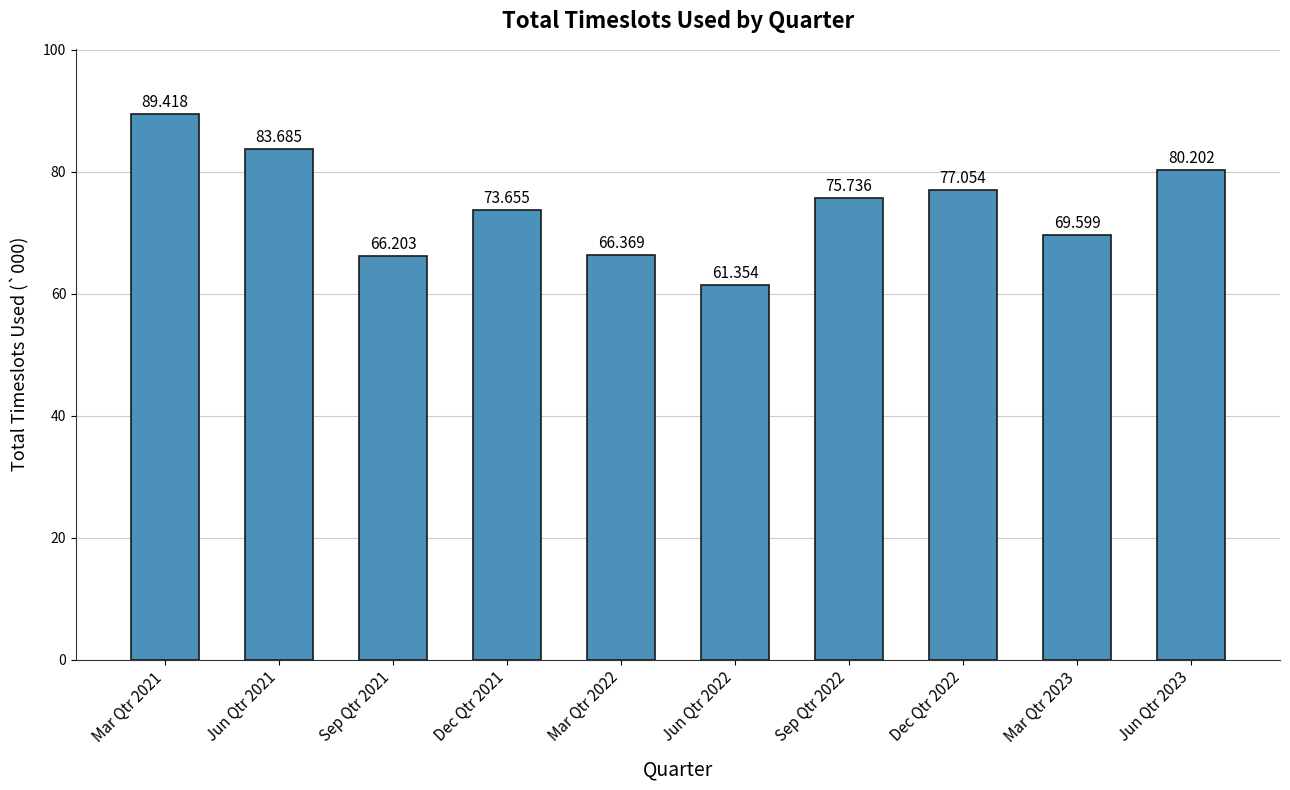

Approximately how many times larger is the value at Mar Qtr 2023 compared to Sep Qtr 2022?

0.9